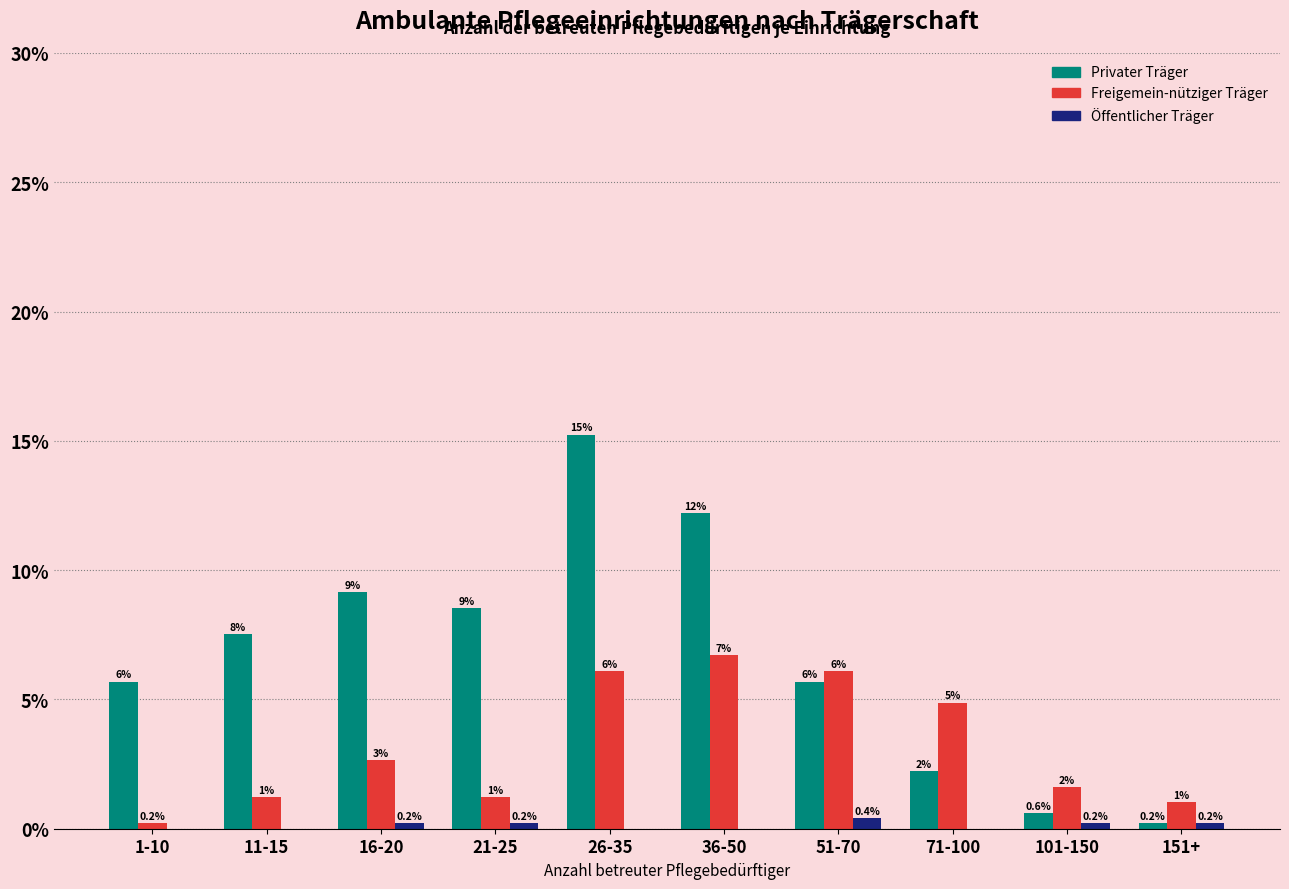

Between 101-150 and 71-100, which is larger?

71-100